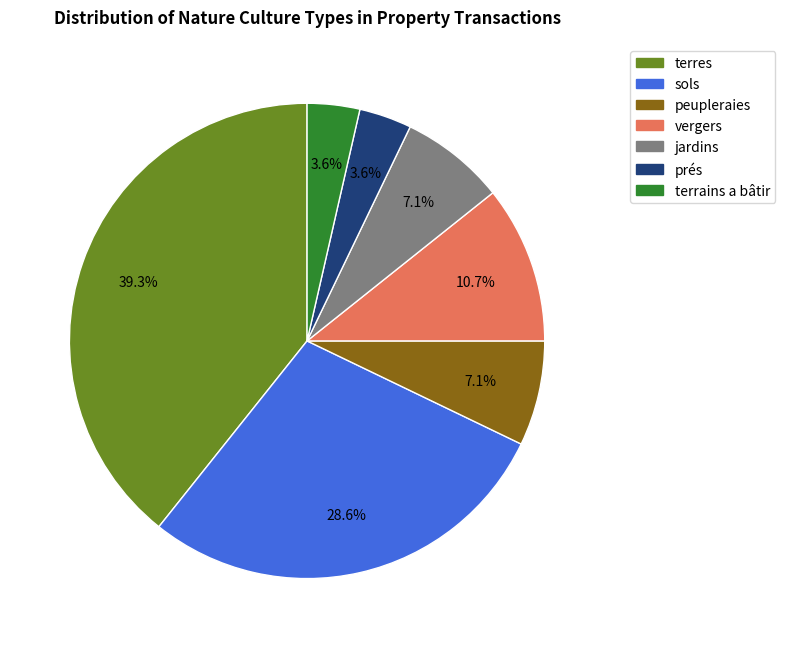

Between terres and peupleraies, which is larger?

terres